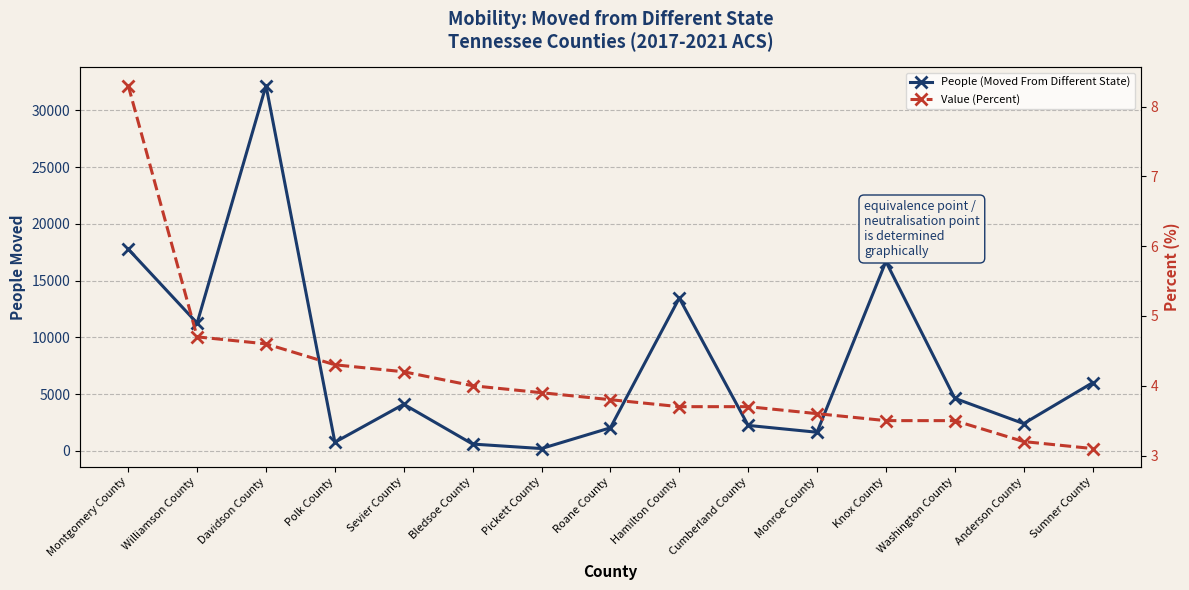

True or false: People (Moved From Different State) has more than 0 points higher than both neighbors.

True